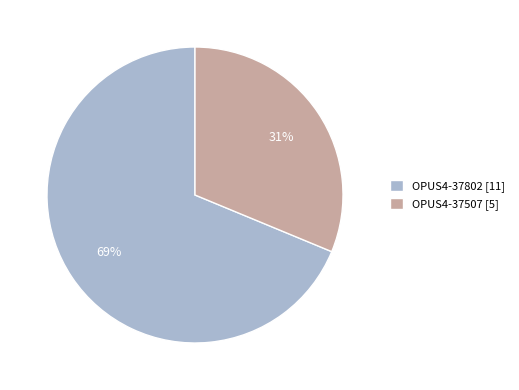

To the nearest percent, what is the average slice percentage?

50%